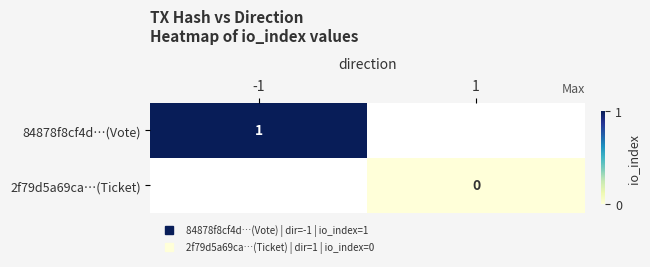

Between 1 and -1, which is larger?

-1